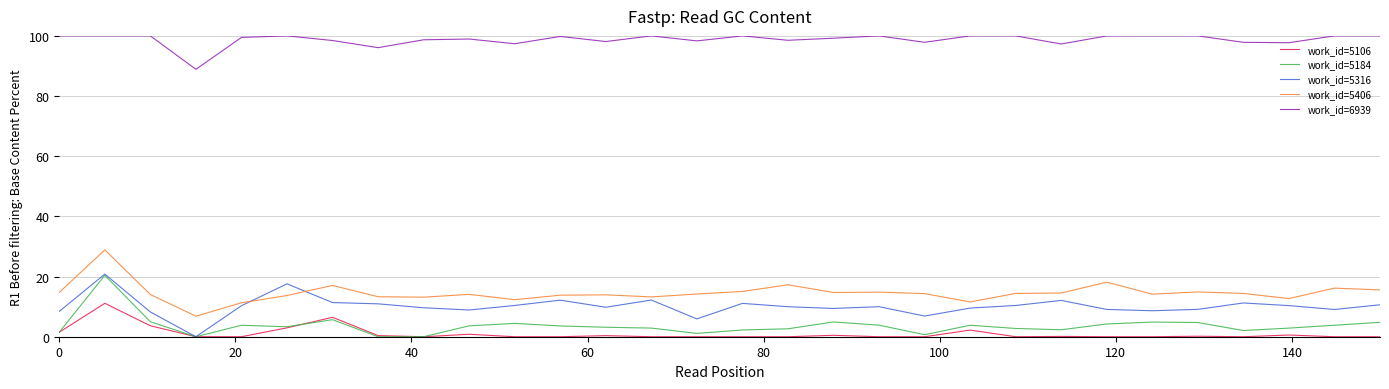

Does the chart have visible grid lines?

Yes